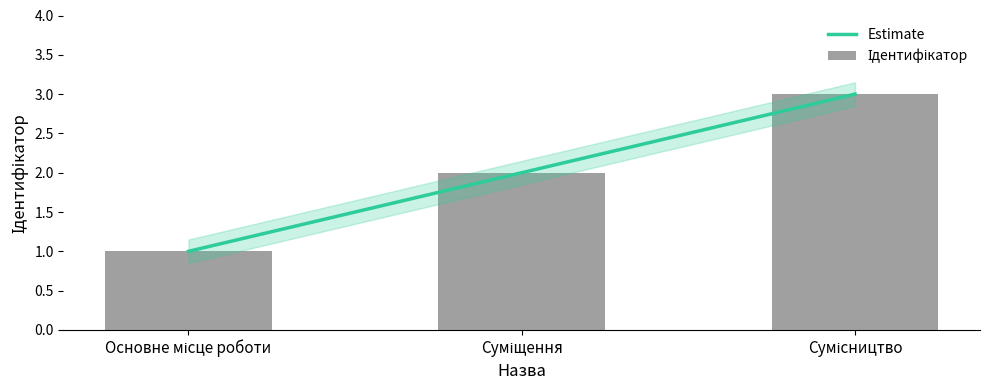

How many data points are above 2?

1